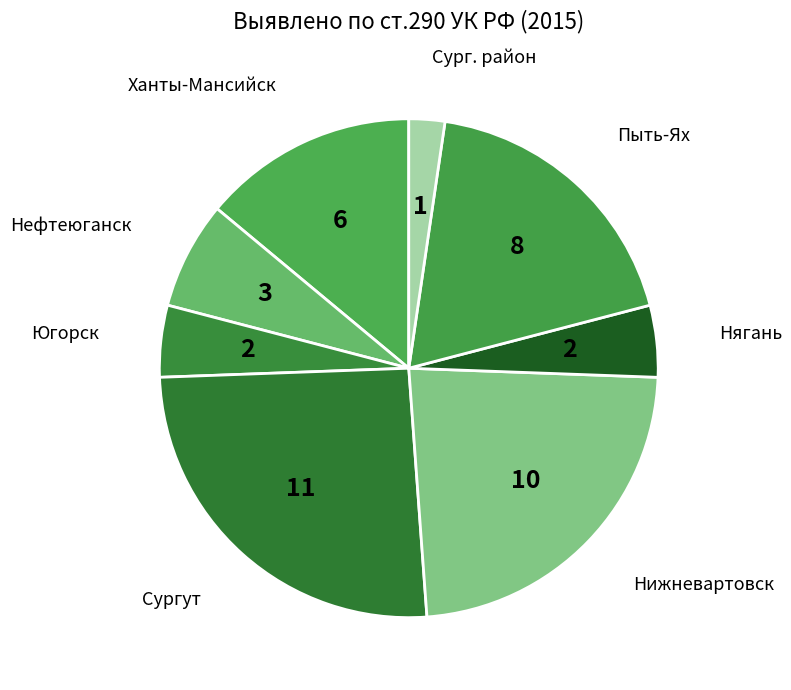

Is it true that Нягань is 12% of the pie?

False